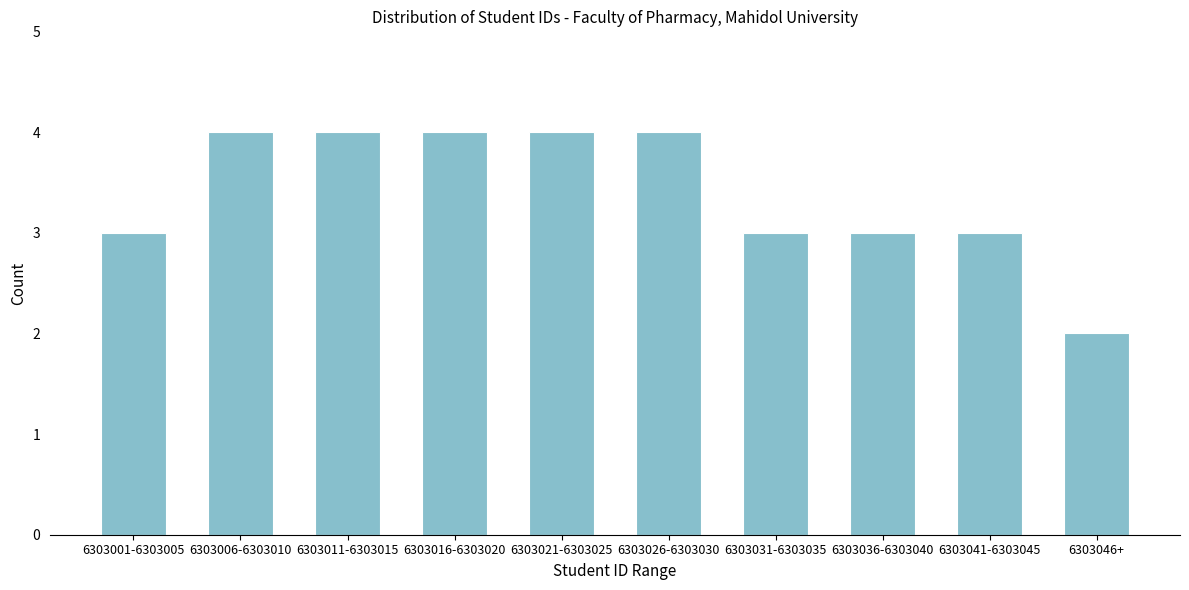

Reading right to left, transcribe all the data shown in this chart.

2	3	3	3	4	4	4	4	4	3